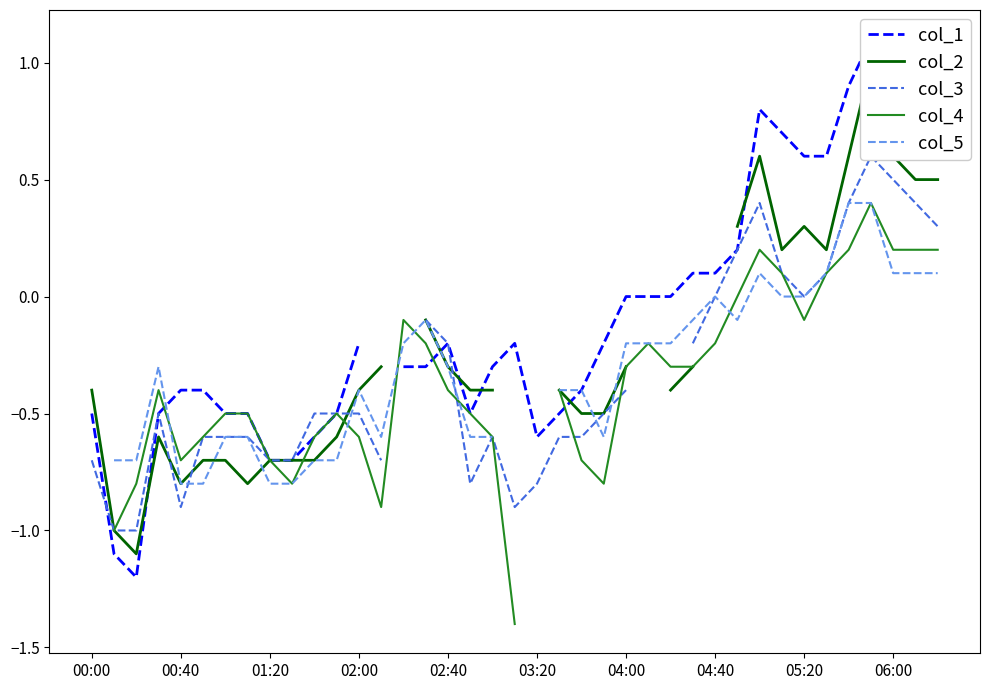

What position from the right is 14?

25